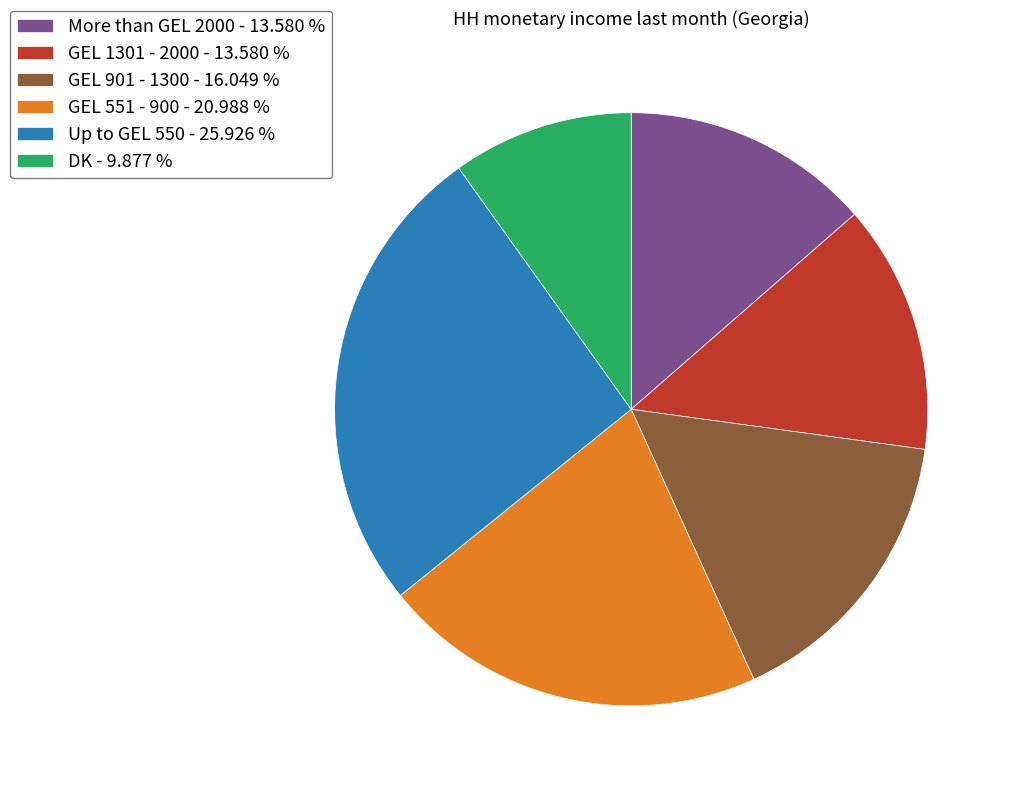

How many segments does this pie chart have?

6